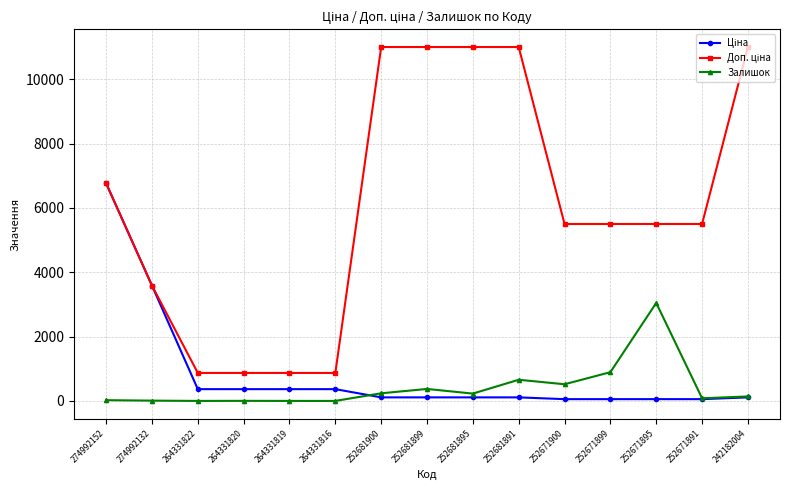

At how many categories does at least one series exceed 7905?

5